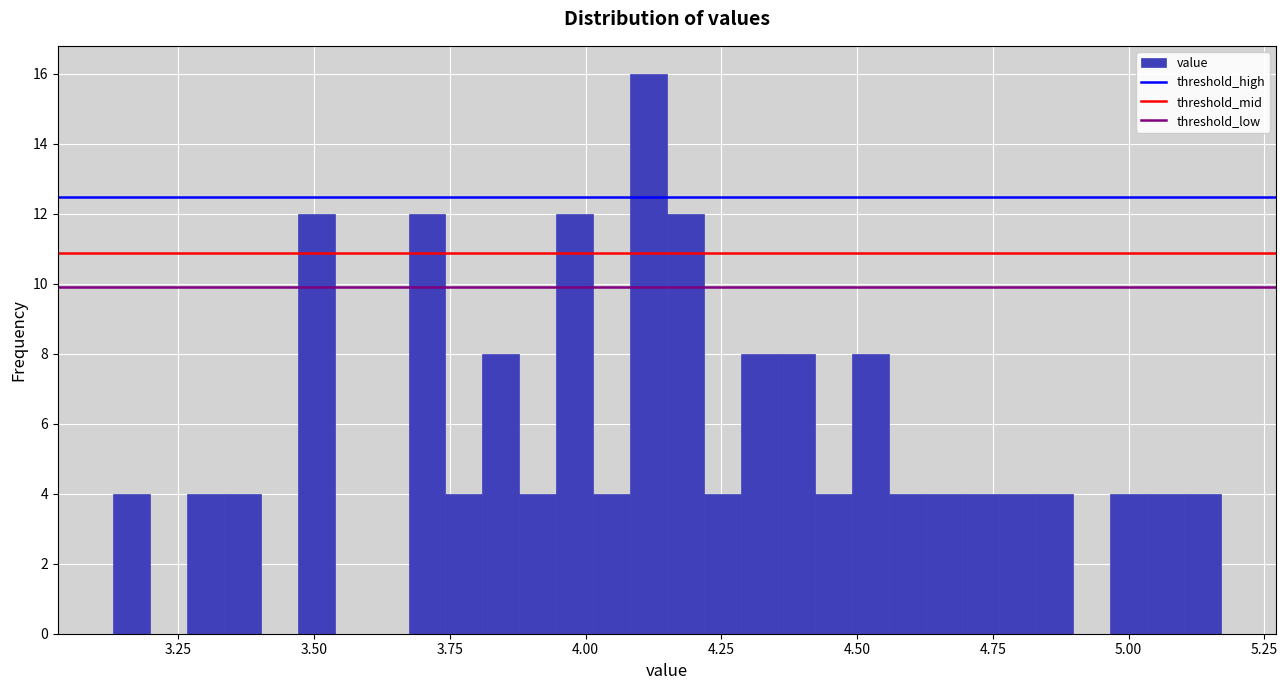

Read against the x-axis, roughly where is the centre of the tallest bar?

4.10